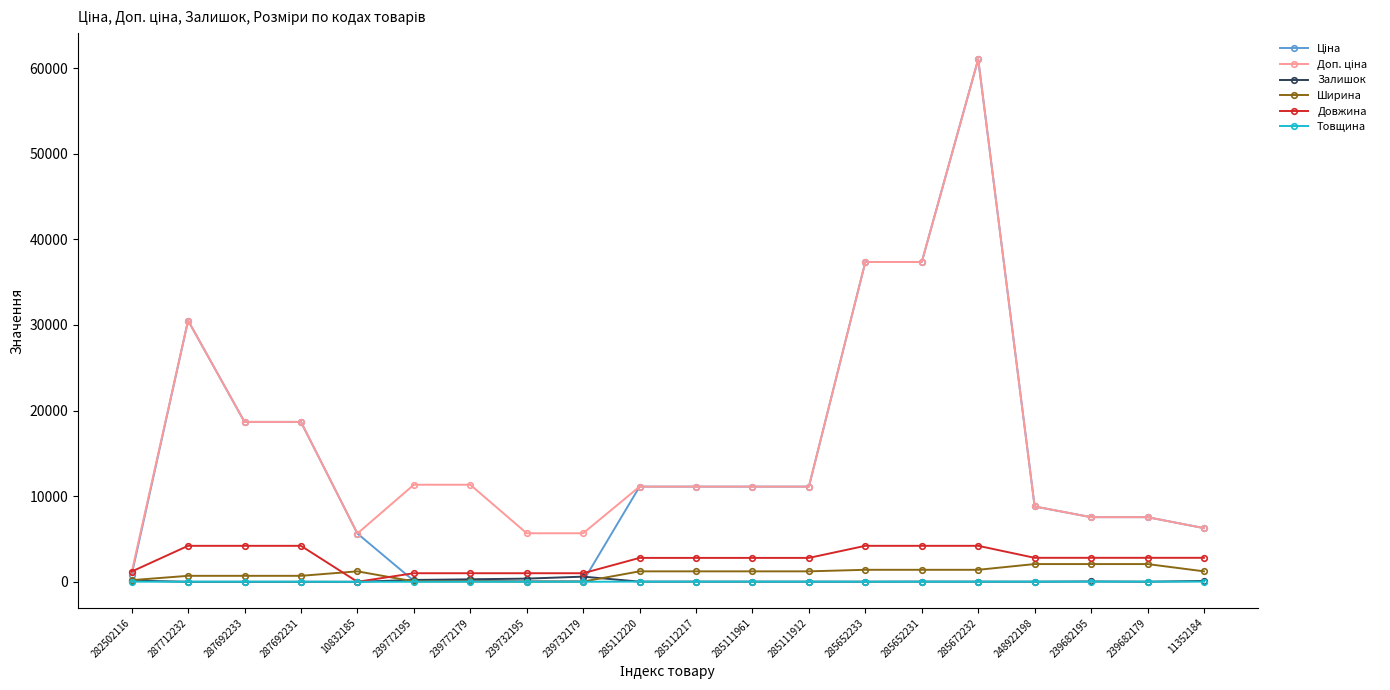

How many categories are shown in the chart?

20